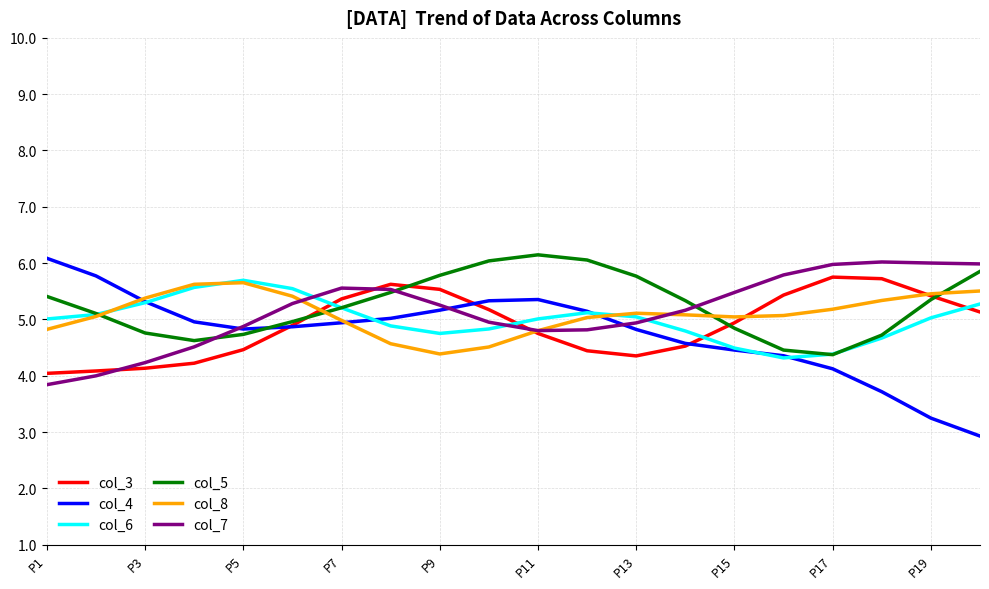

What is the minimum value for col_5?

4.4